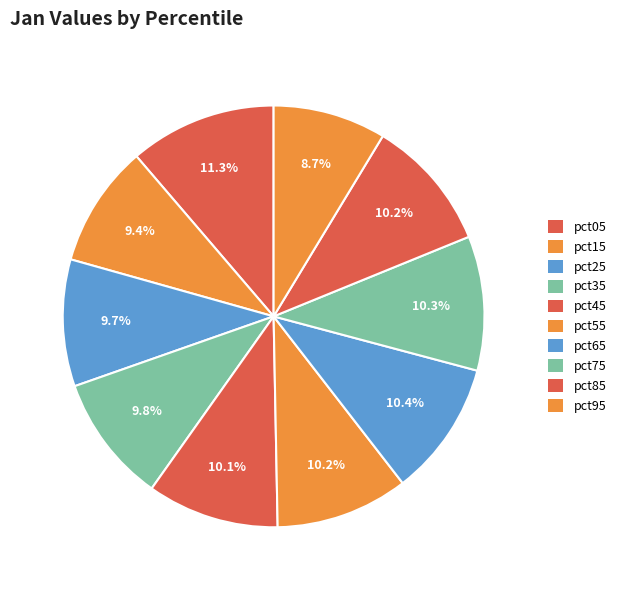

True or false: pct35 accounts for 18% of the total.

False